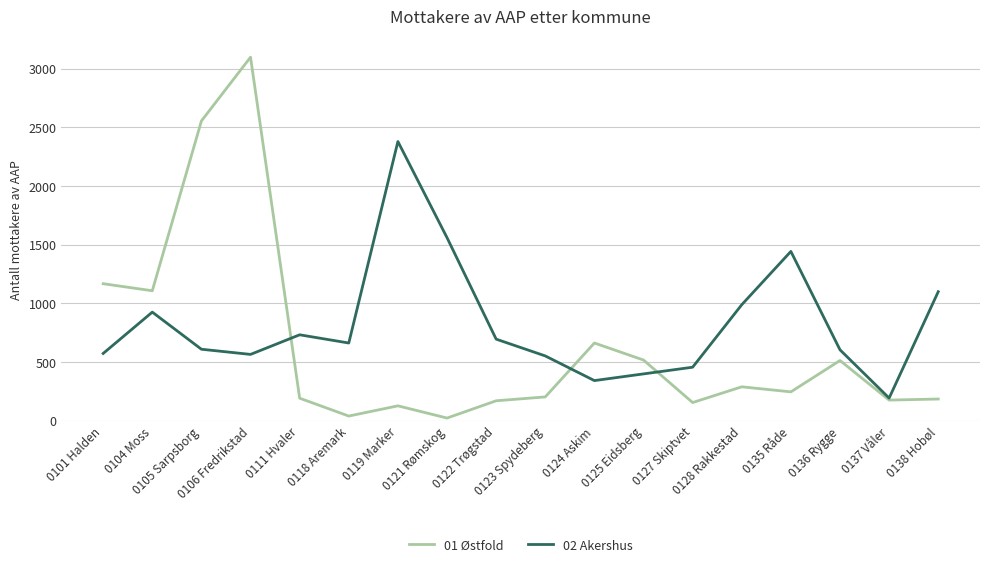

What is the minimum value for 01 Østfold?

24